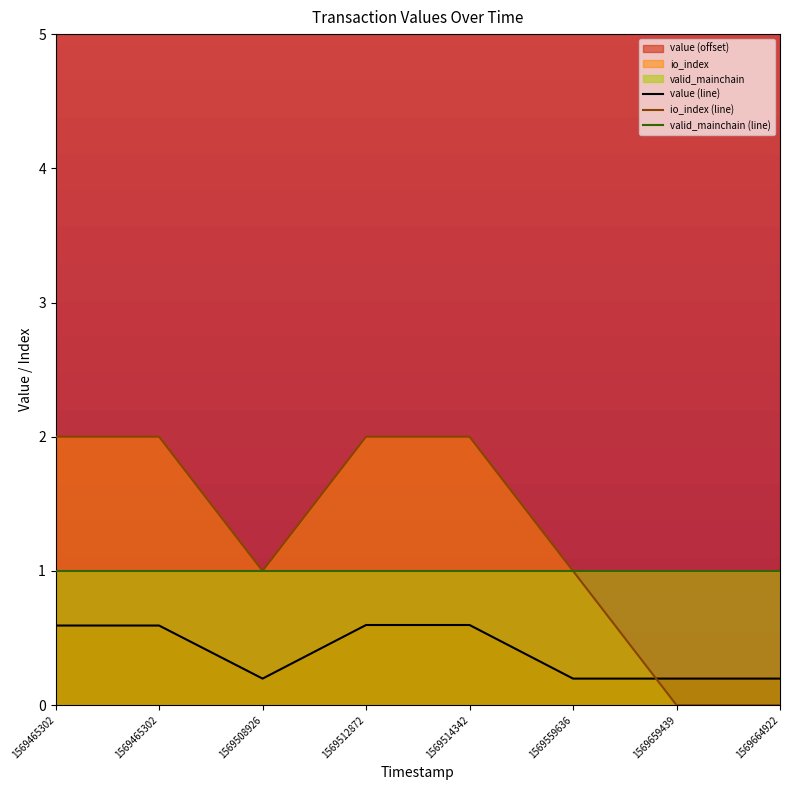

The io_index series shows 0.4 at 1569508926. True or false?

False